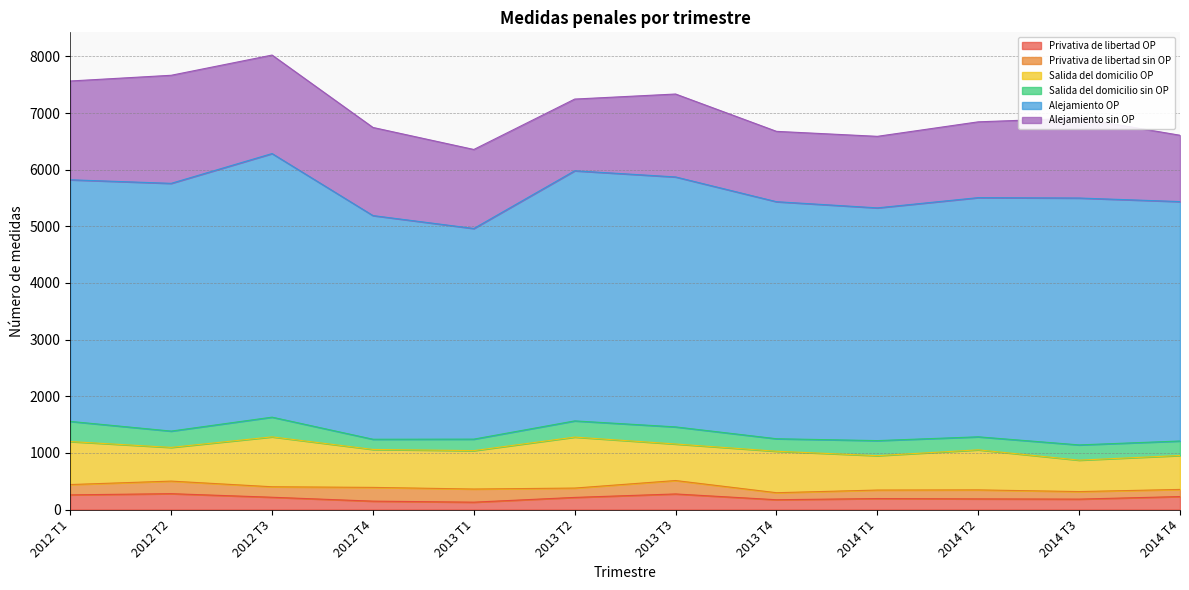

Reading right to left, list all the values displayed in this chart.

Privativa de libertad OP: 229	184	188	194	173	275	214	130	148	217	280	259
Privativa de libertad sin OP: 126	133	159	150	124	237	165	232	243	185	222	182
Salida del domicilio OP: 599	555	707	607	732	645	900	678	670	881	595	759
Salida del domicilio sin OP: 256	269	230	266	221	302	286	203	180	348	288	356
Alejamiento OP: 4227	4359	4223	4109	4185	4413	4416	3719	3949	4654	4374	4266
Alejamiento sin OP: 1171	1410	1338	1263	1242	1464	1266	1395	1556	1739	1908	1744